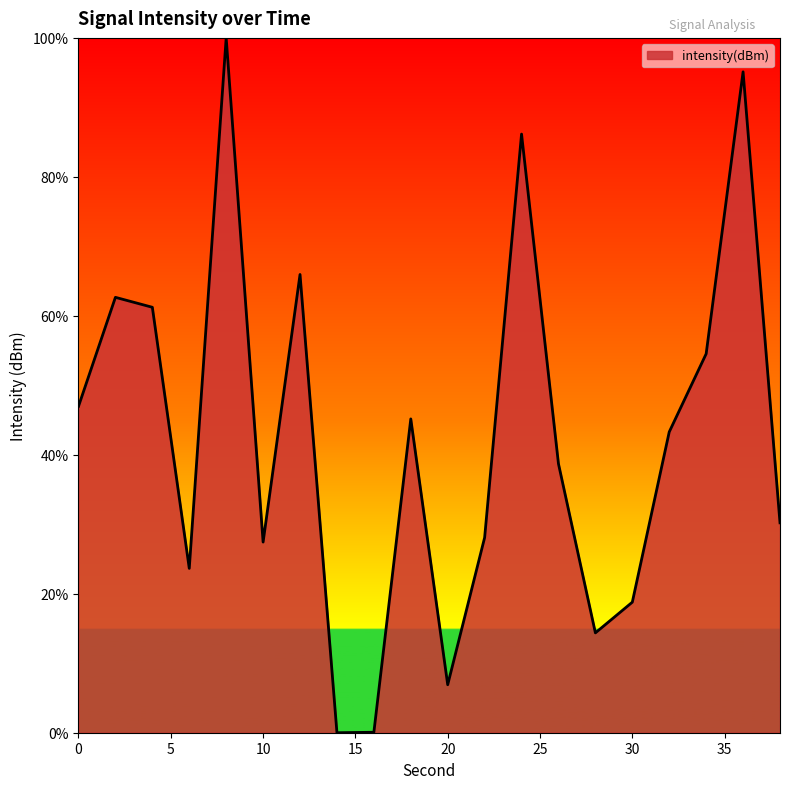

How many interior local valleys (lower than both neighbors) does the data have?

5